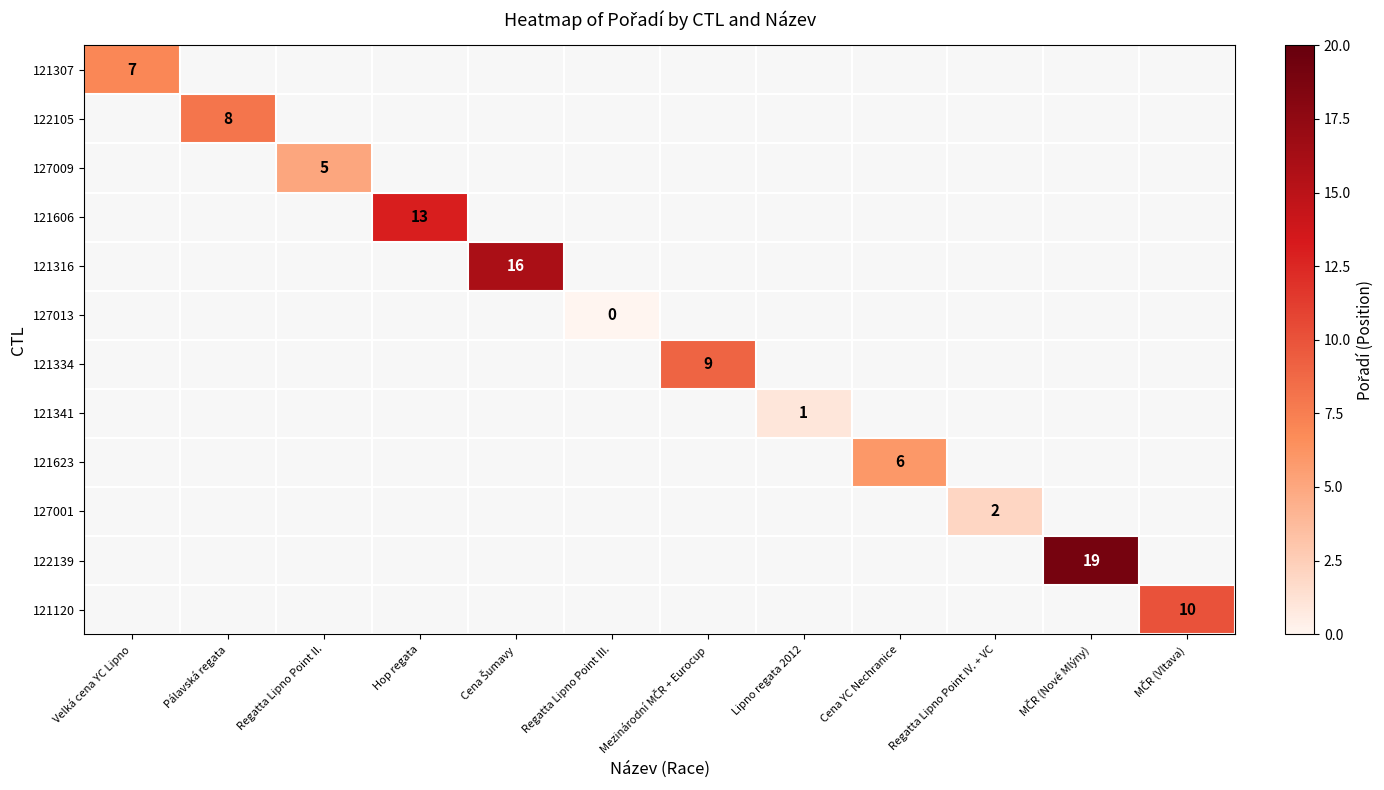

The 121341 series shows 0 at Lipno regata 2012. True or false?

False